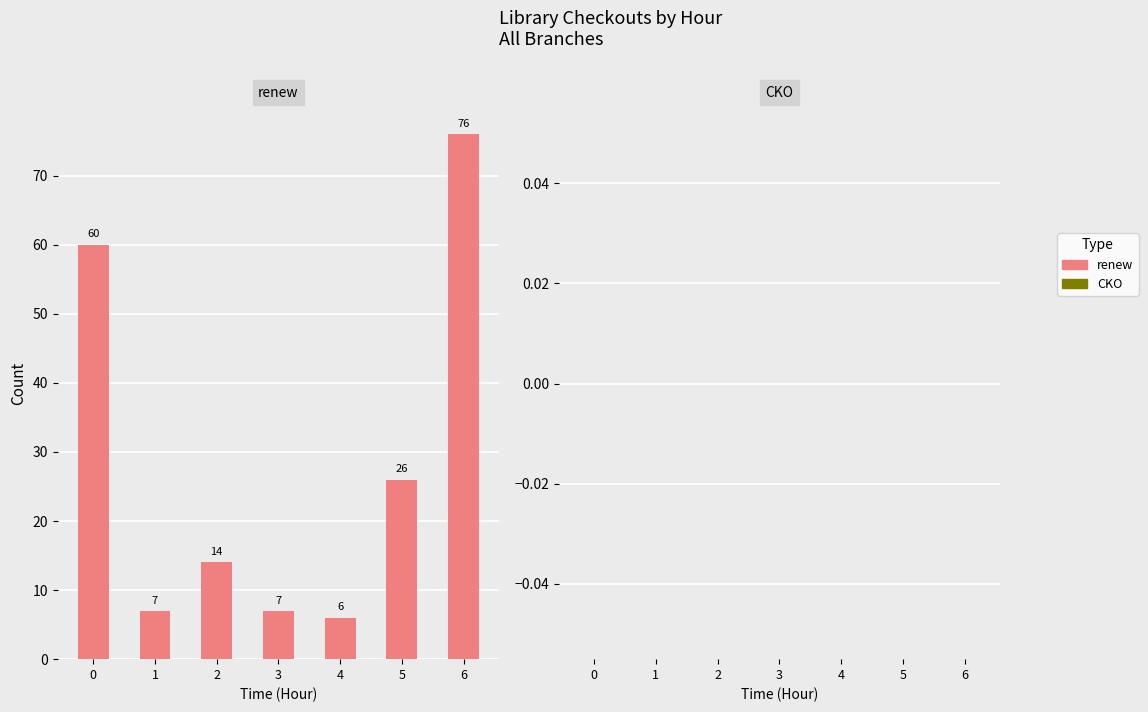

What is the greatest value displayed?

76